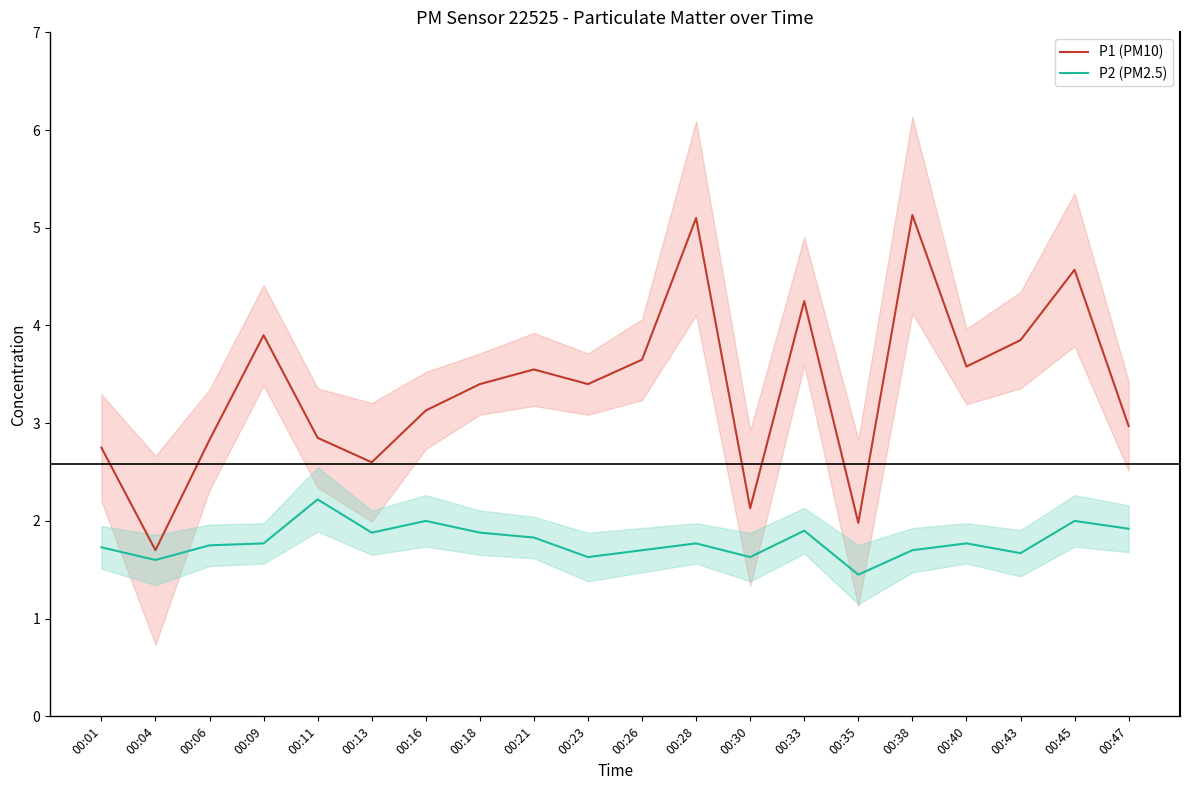

Where is the first local minimum for P2 (PM2.5)?

00:04